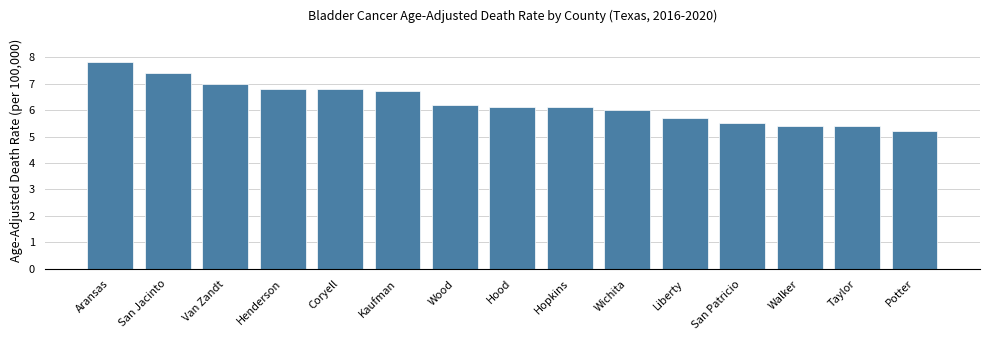

What is the value of the 14th bar from the left?

5.4